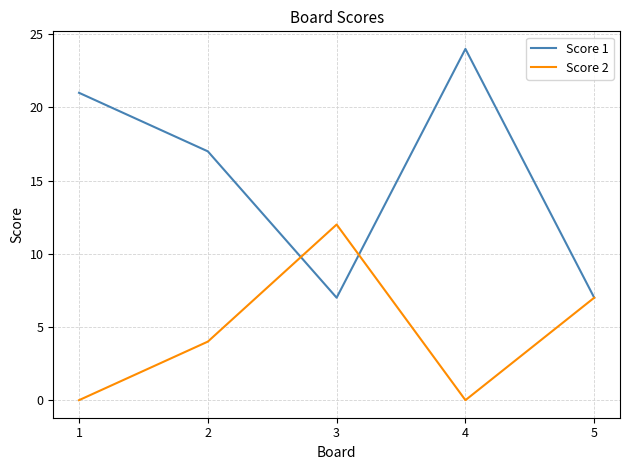

Where is Score 2 nearest to the value 6?

5